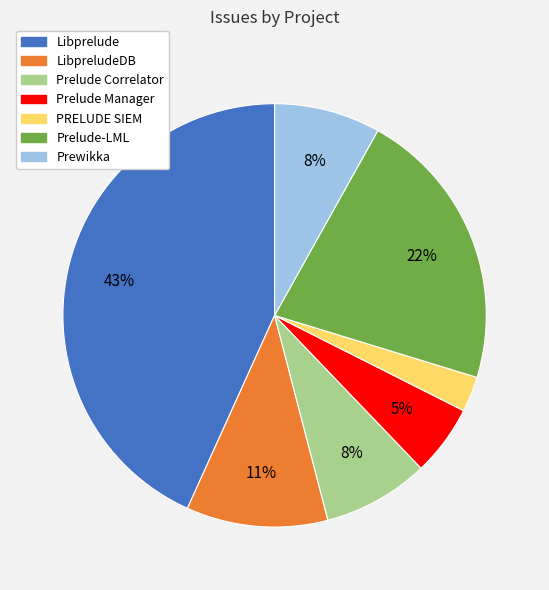

Is there any slice that represents more than half of the pie?

No